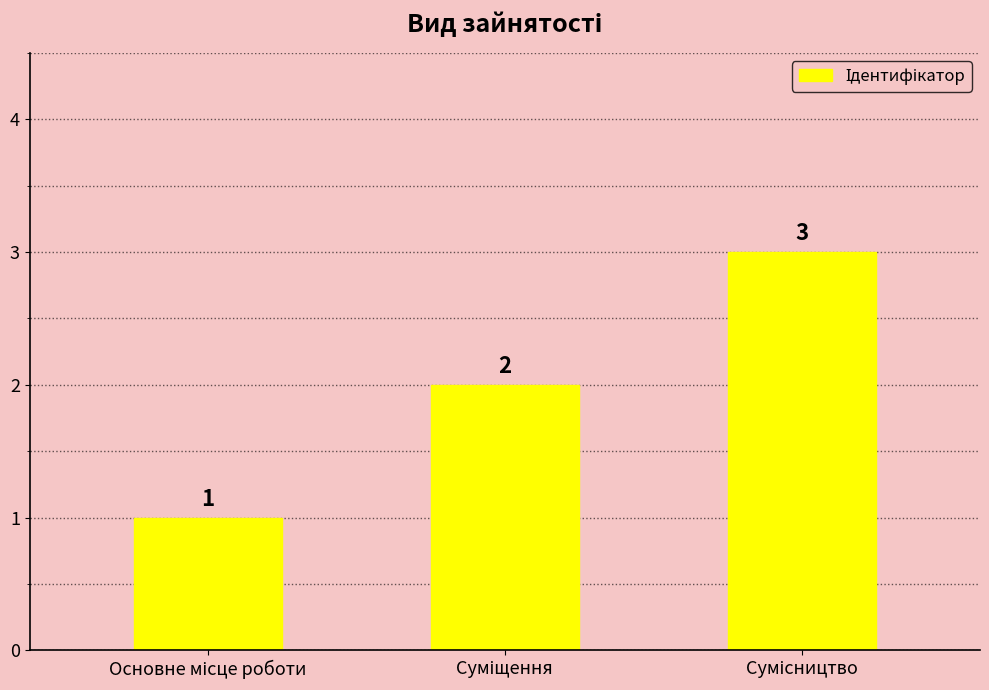

What is the value of the 1st bar from the left?

1